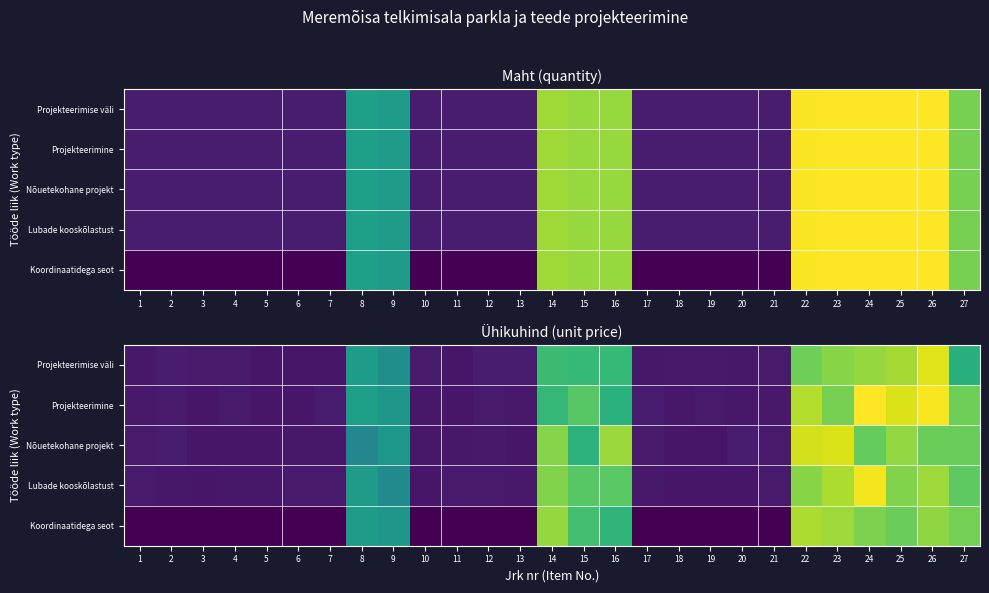

At 26, list the series in order from smallest to largest.

Nõuetekohane projekt, Koordinaatidega seot, Lubade kooskõlastust, Projekteerimise väli, Projekteerimine